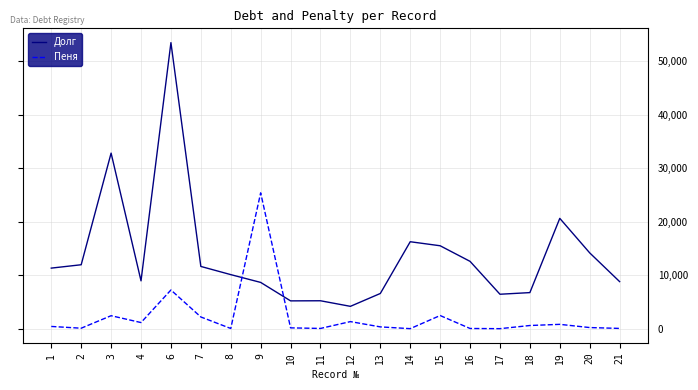

What is the difference between the maximum and minimum values in the Пеня series?

25383.6